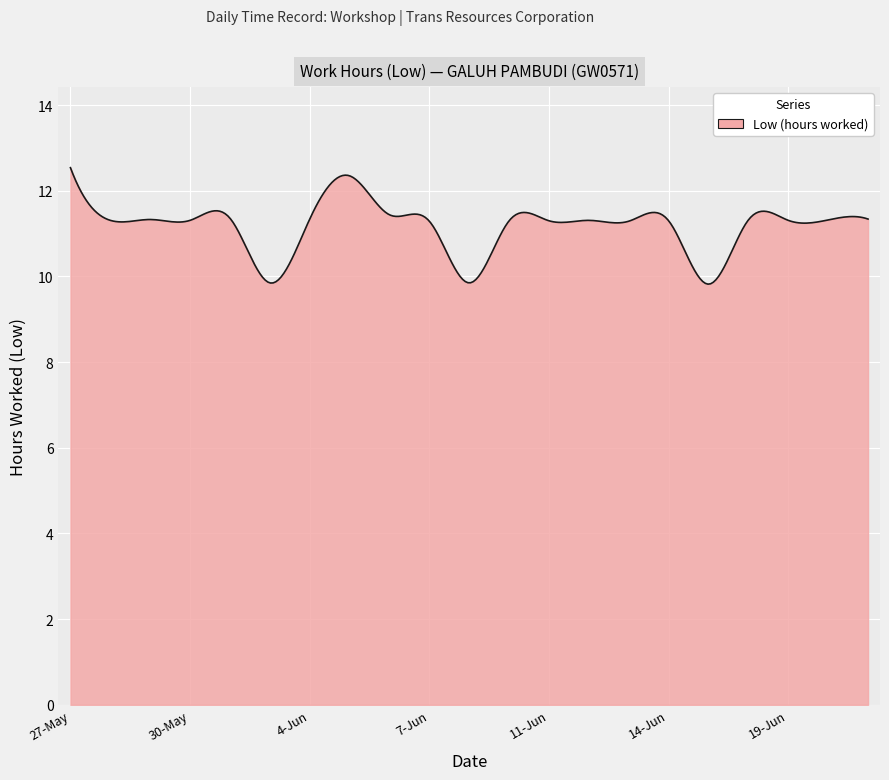

What is the minimum value shown in the chart?

9.8